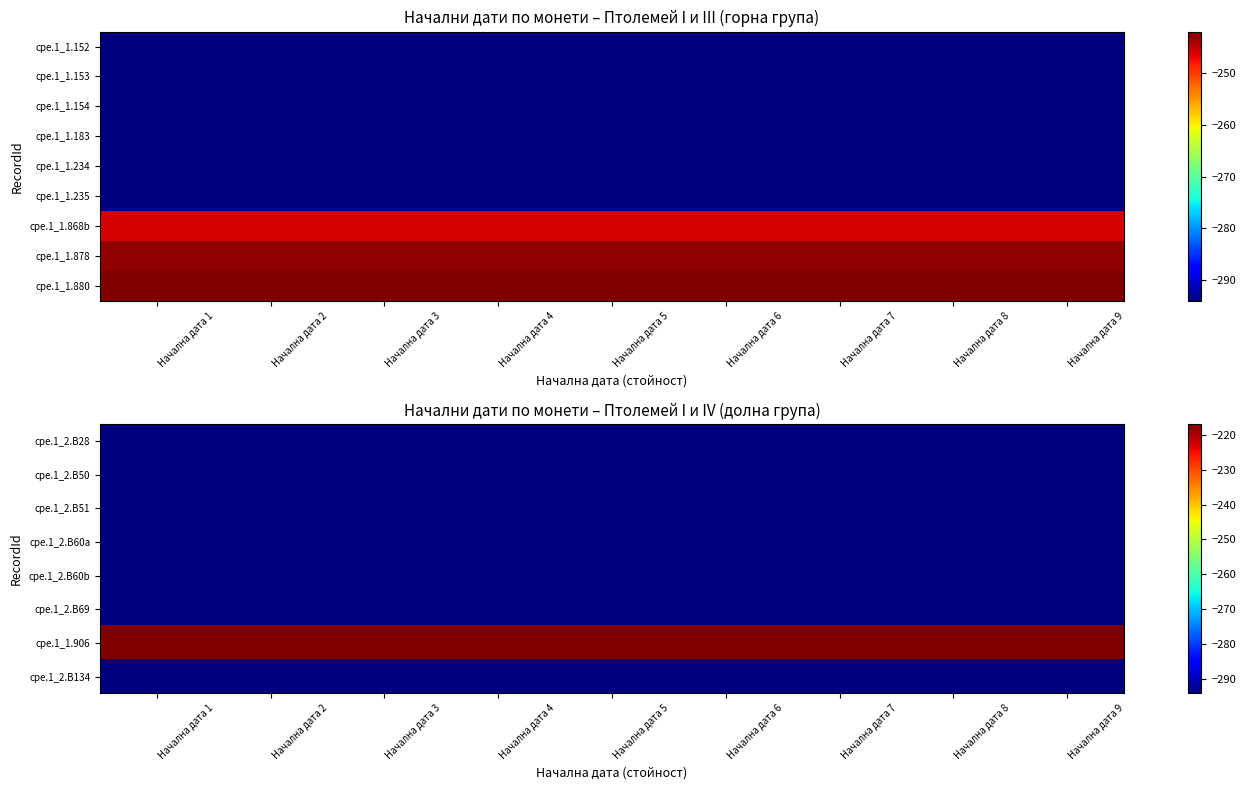

Which label corresponds to the largest value in the chart?

Начална дата 1